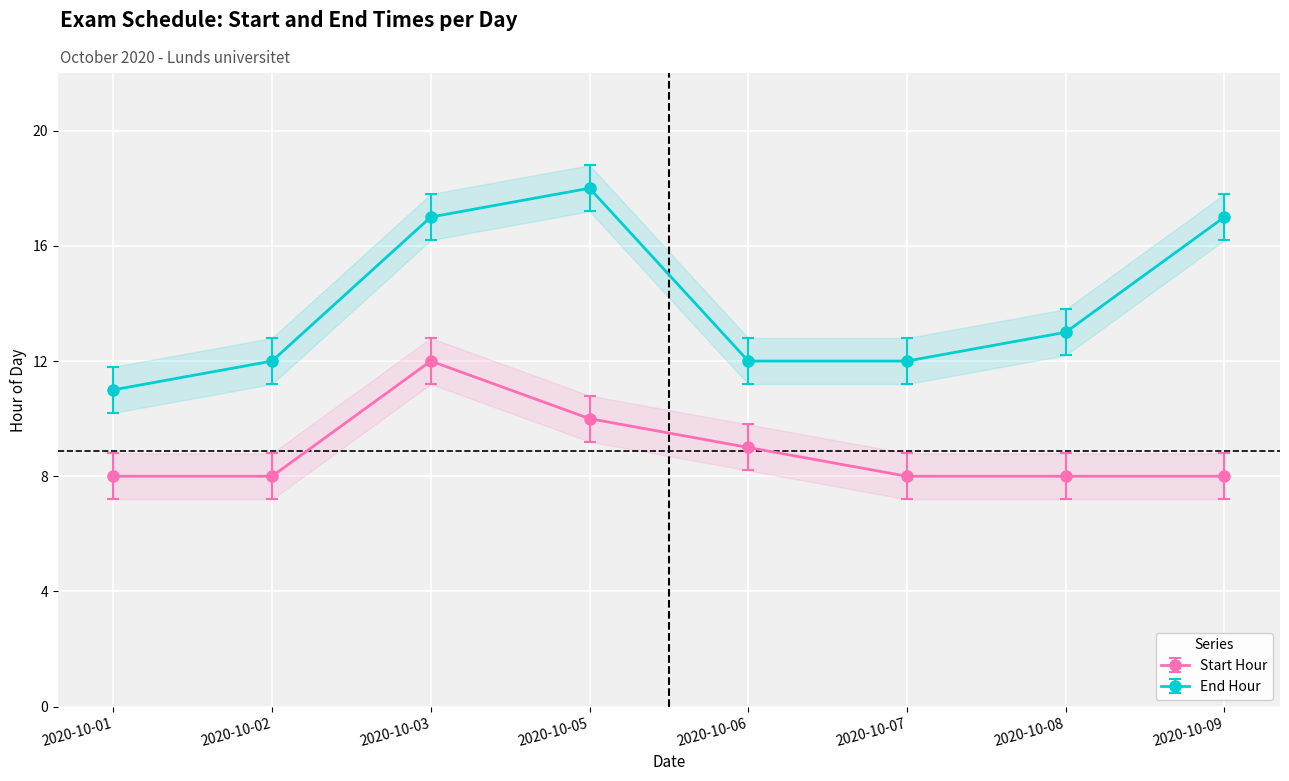

What is the approximate value of End Hour at 2020-10-05?

18